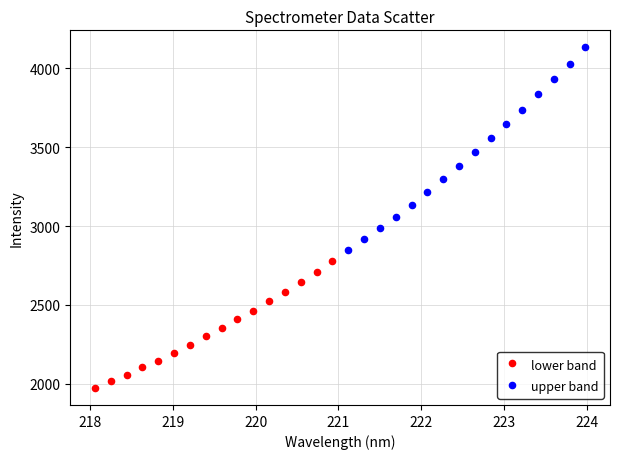

Which series contains the highest Y value?

upper band